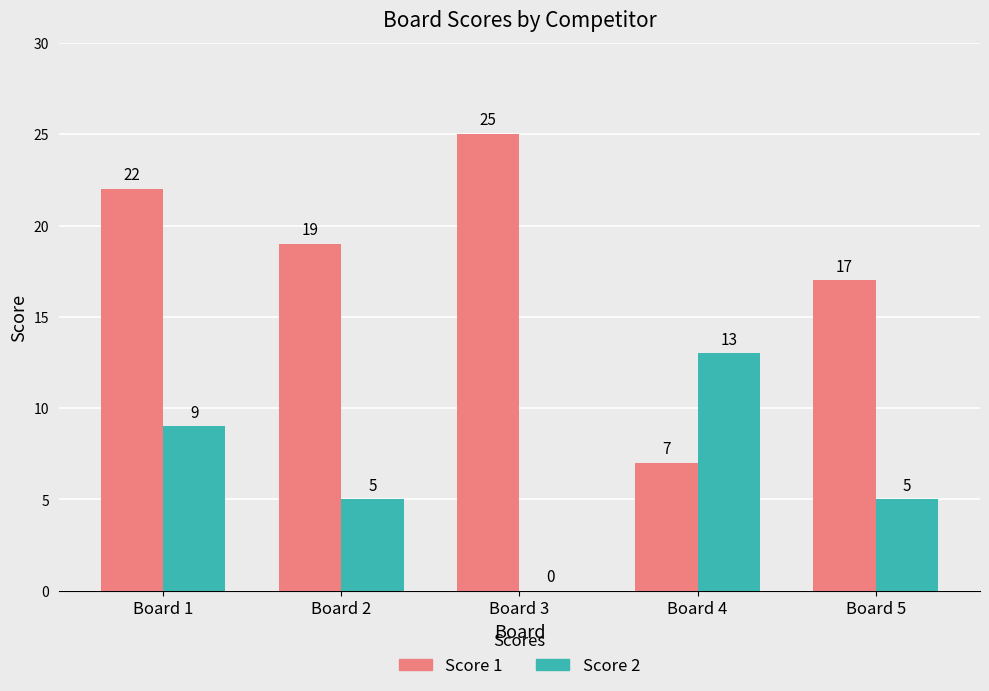

What is the maximum value for Score 1?

25